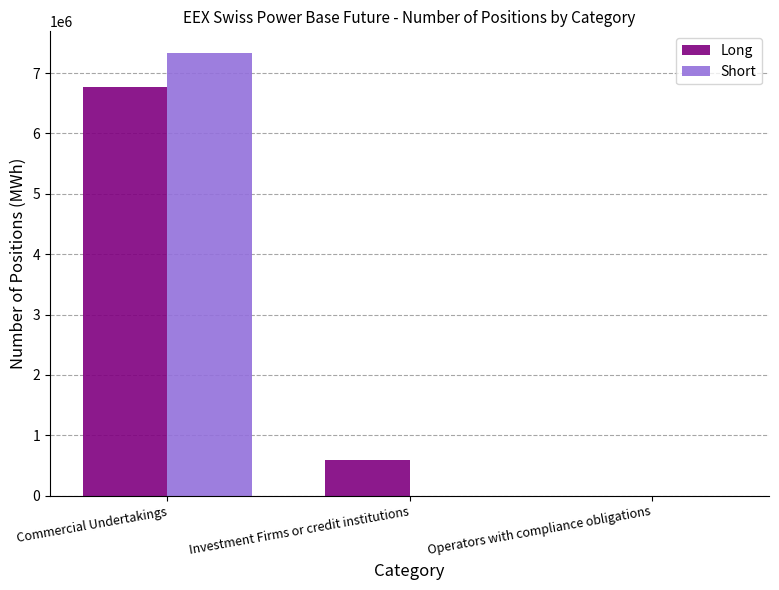

What is the total value across all series at Commercial Undertakings?

14086255